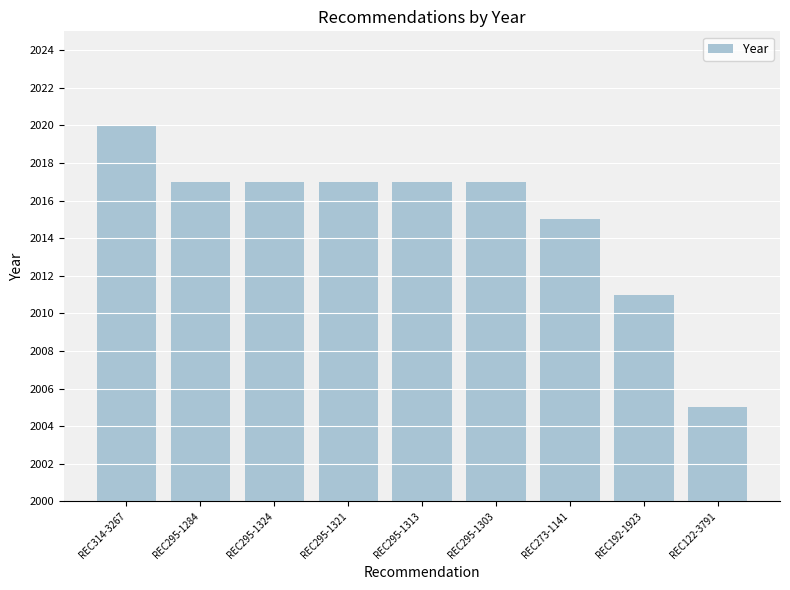

How many data points does each series have?

9